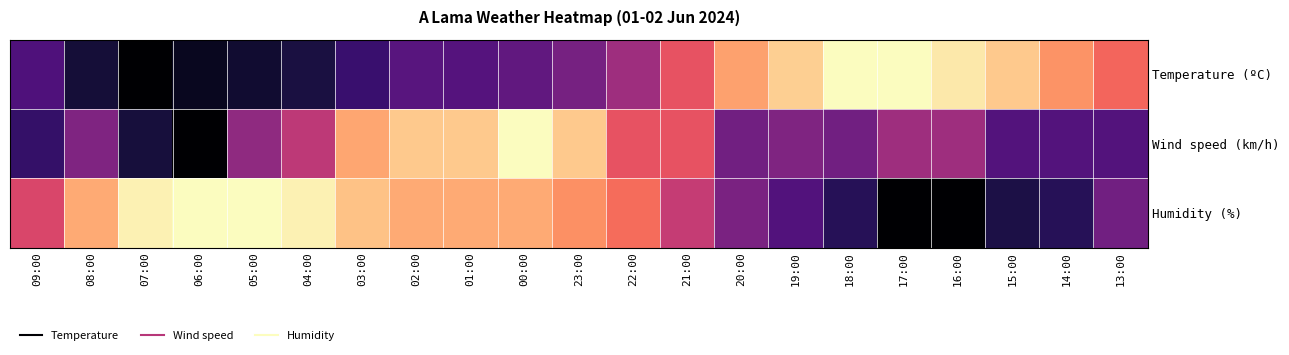

What is the total value across all series at 19:00?

1.5